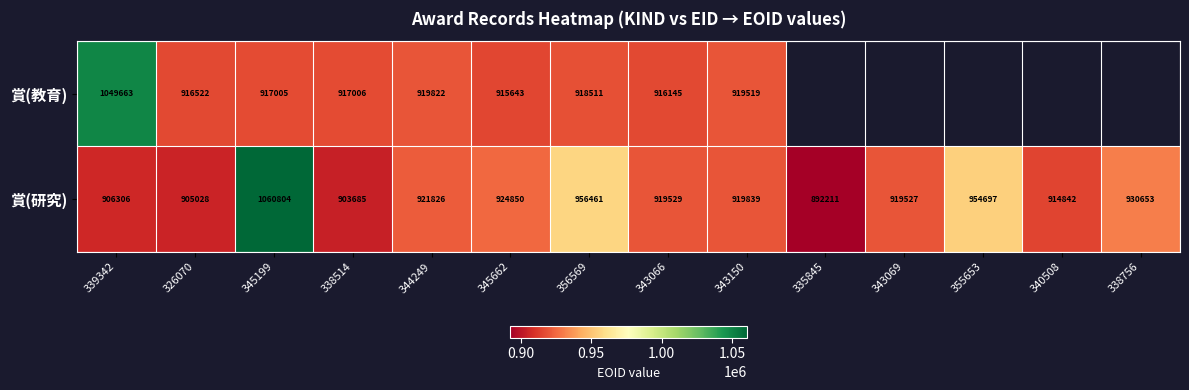

At 345199, list the series in order from smallest to largest.

賞(教育), 賞(研究)